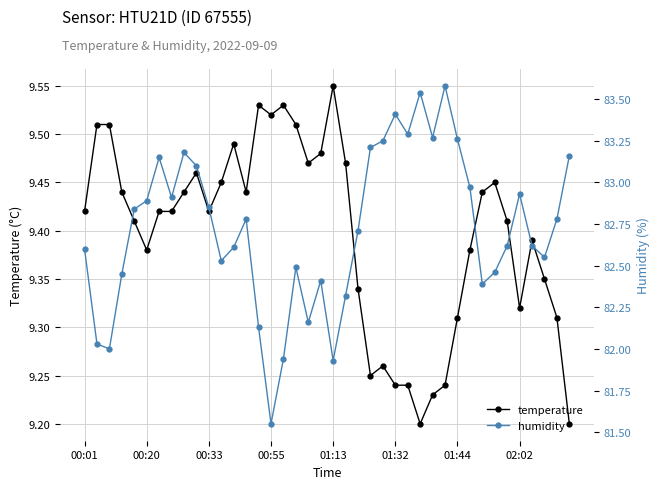

Rank the series at 17 from highest to lowest value.

humidity, temperature